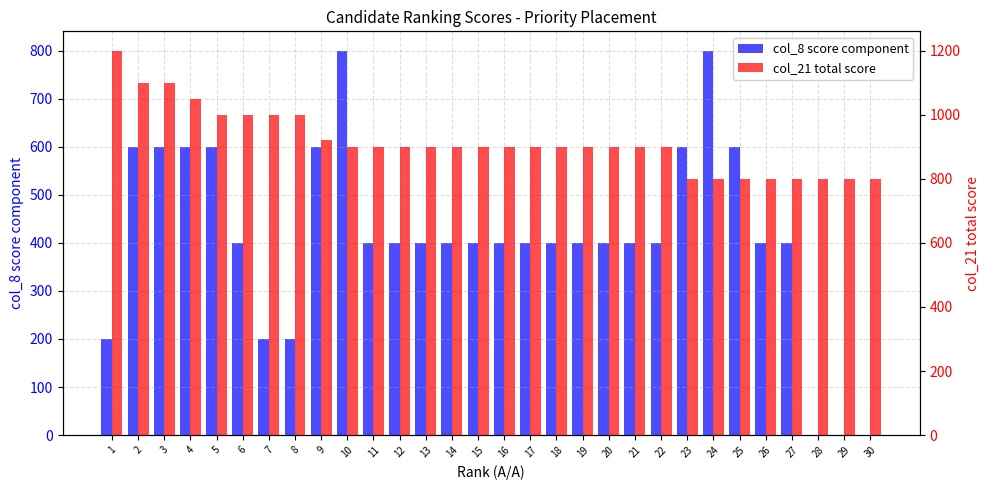

Reading left to right, list all the values displayed in this chart.

col_8 score component: 200	600	600	600	600	400	200	200	600	800	400	400	400	400	400	400	400	400	400	400	400	400	600	800	600	400	400	0	0	0
col_21 total score: 1200	1100	1100	1050	1000	1000	1000	1000	920	900	900	900	900	900	900	900	900	900	900	900	900	900	800	800	800	800	800	800	800	800